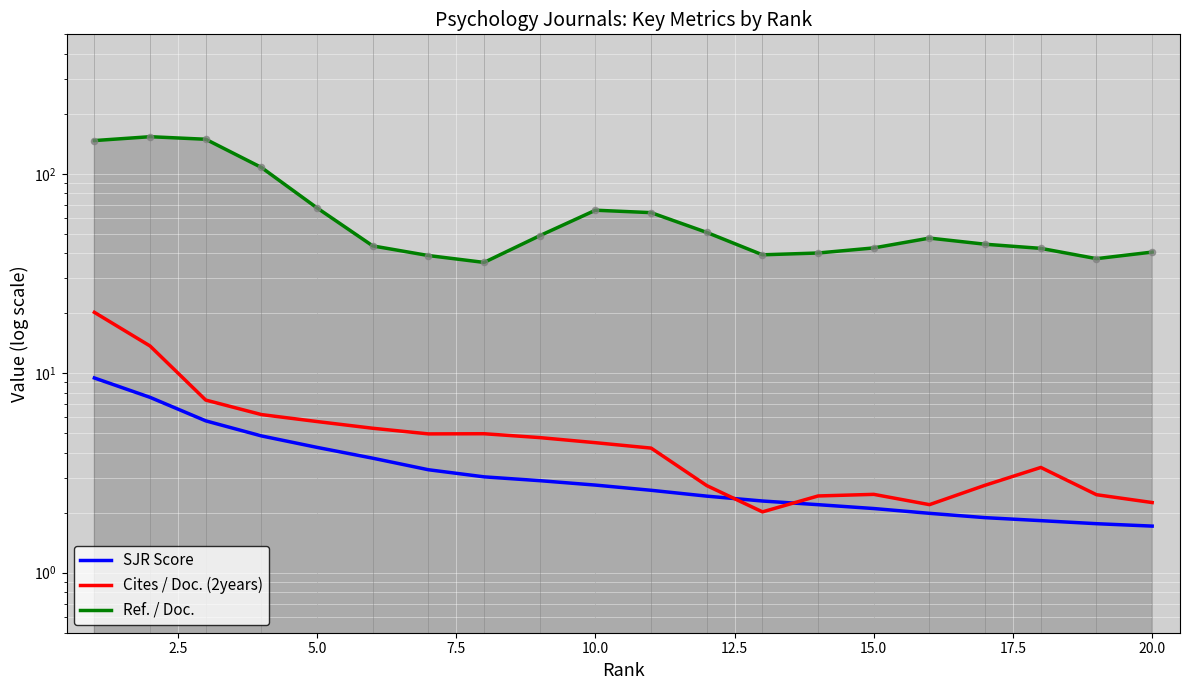

Which series has the largest Y range (max minus min)?

Ref. / Doc.